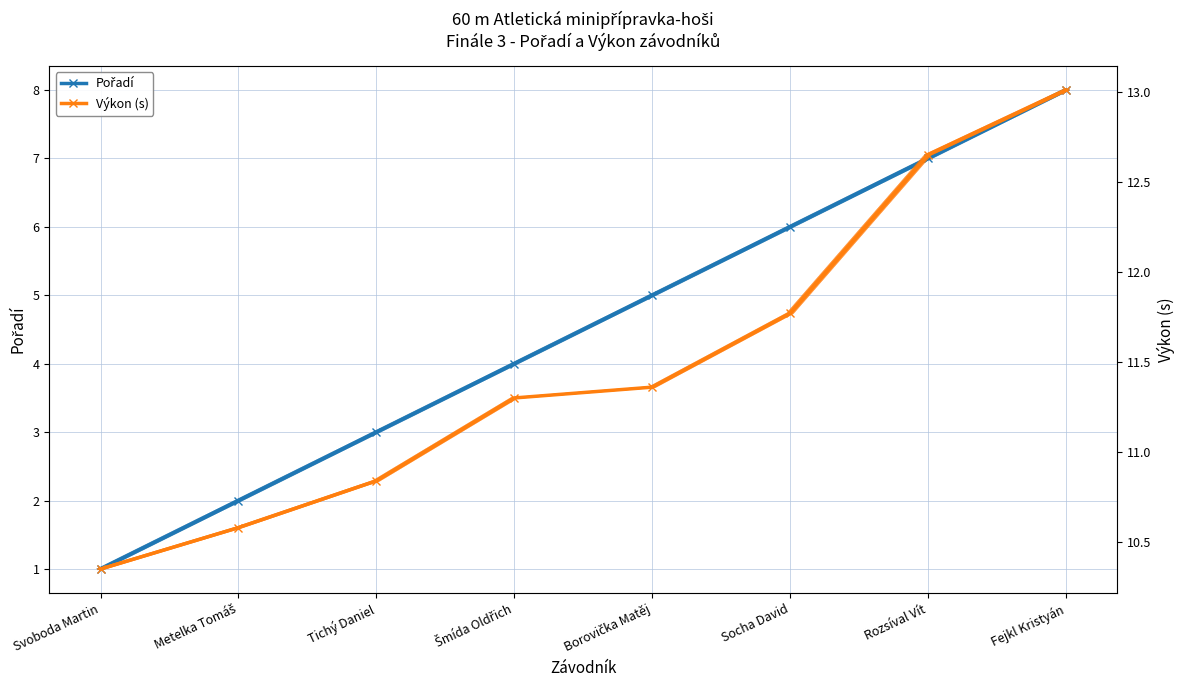

How many series are shown in this chart?

2